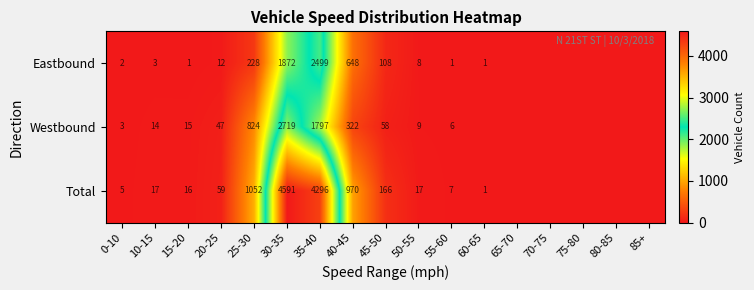

The value of Eastbound at 45-50 is 108. True or false?

True